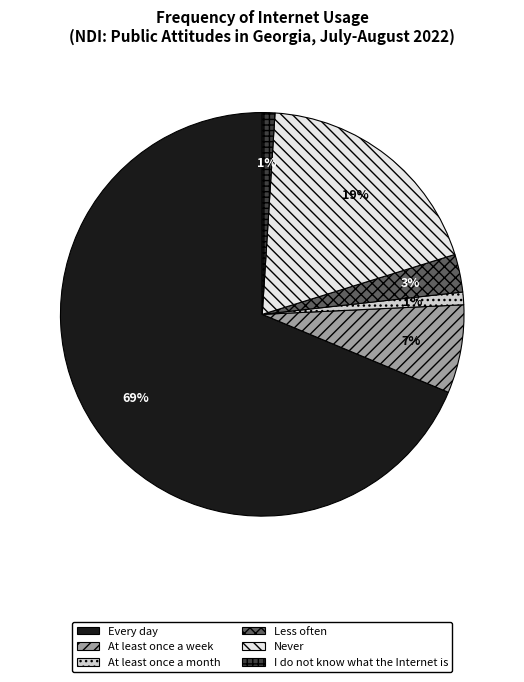

Between Never and I do not know what the Internet is, which is larger?

Never